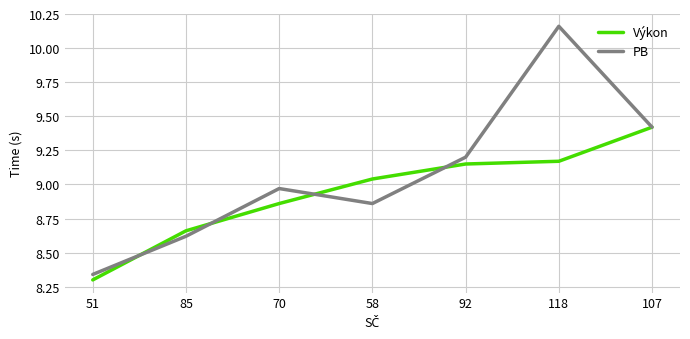

Which series has the widest spread of values?

PB